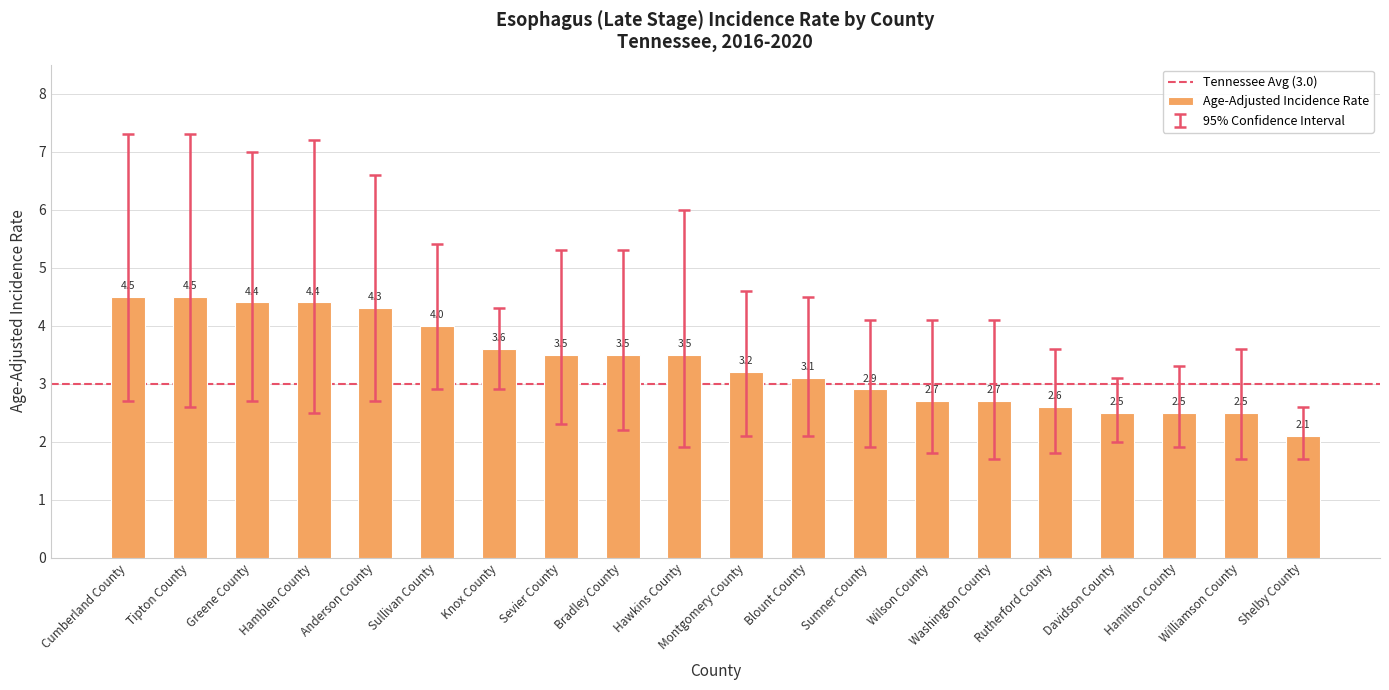

What is the average value?

3.4